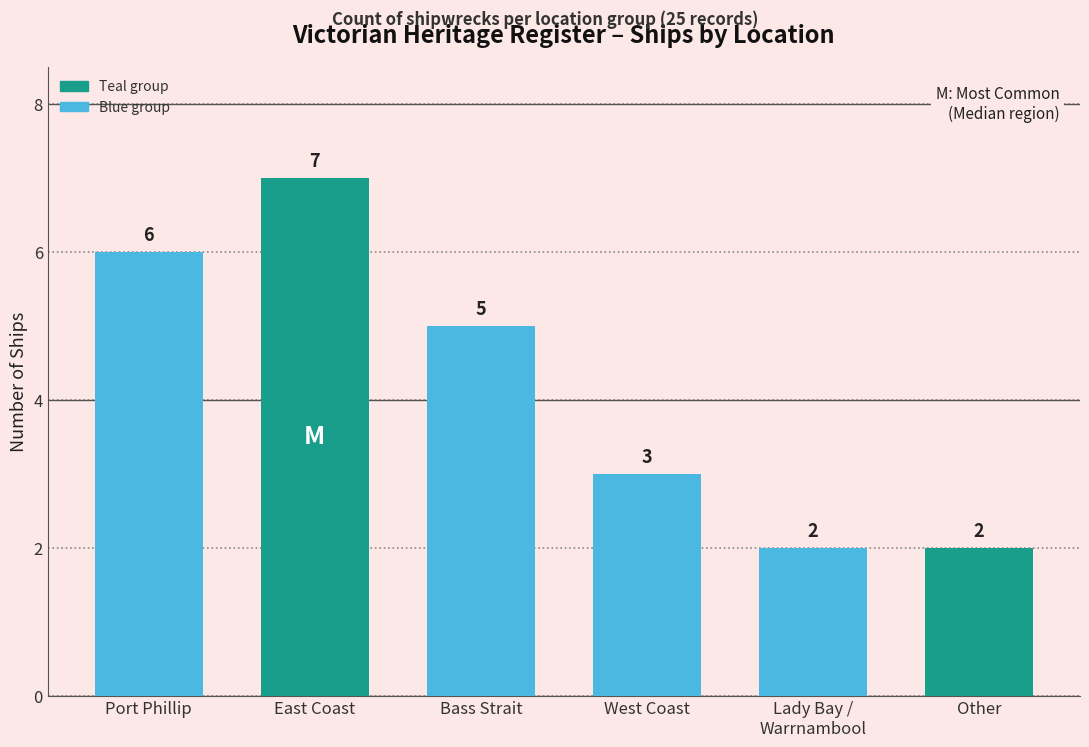

Reading left to right, extract all data points from this chart.

6	7	5	3	2	2